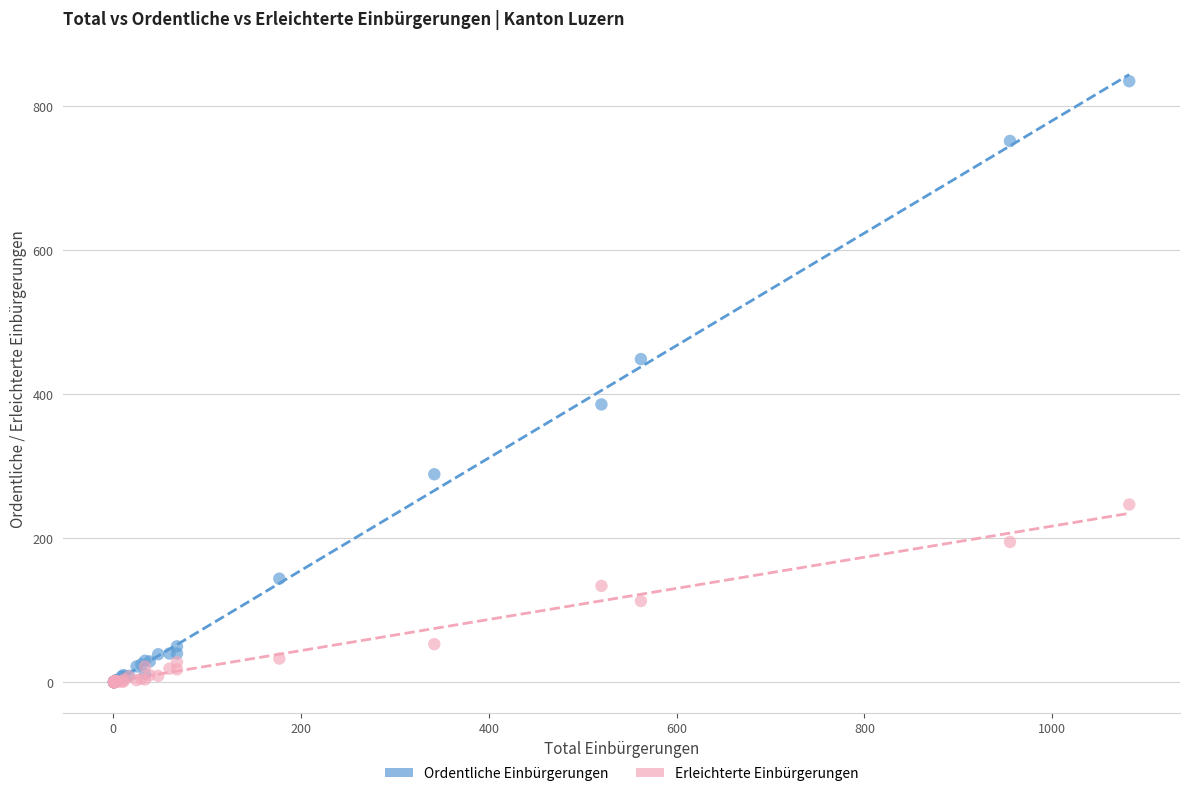

Which series contains the highest Y value?

Ordentliche Einbürgerungen